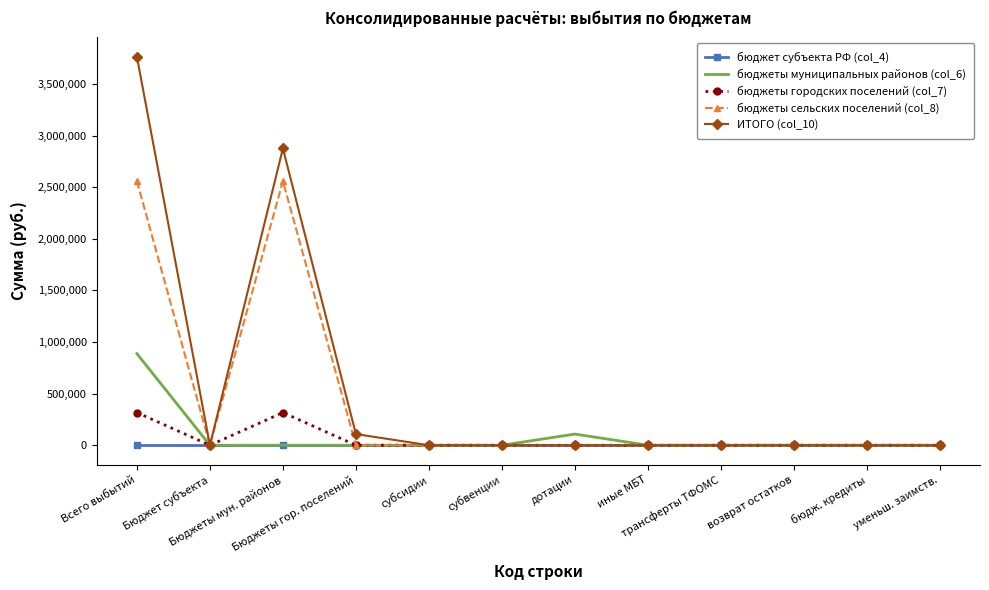

Which series has the largest range (max minus min)?

ИТОГО (col_10)